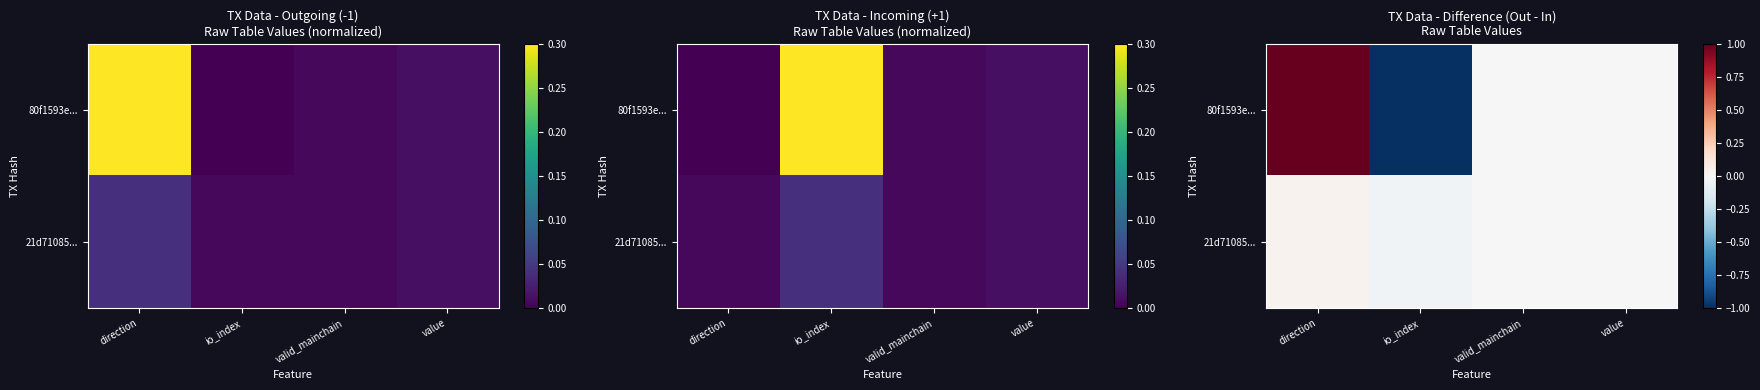

Is the value of 21d71085... at valid_mainchain greater than the value of 80f1593e... at io_index?

Yes